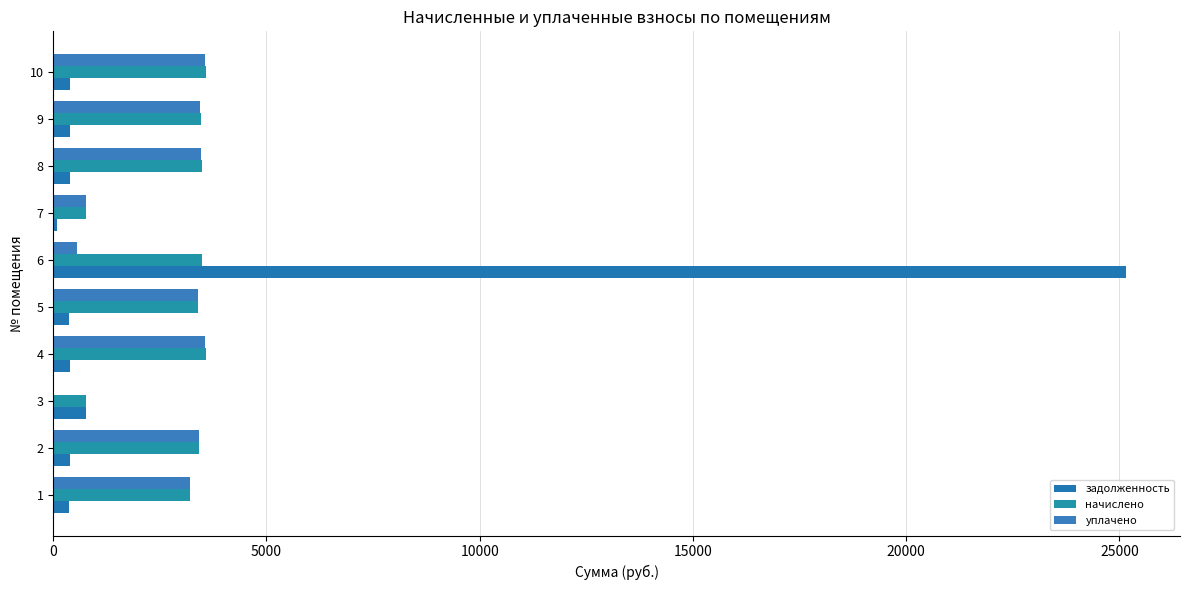

What is the difference between the maximum and minimum values in the задолженность series?

25078.5